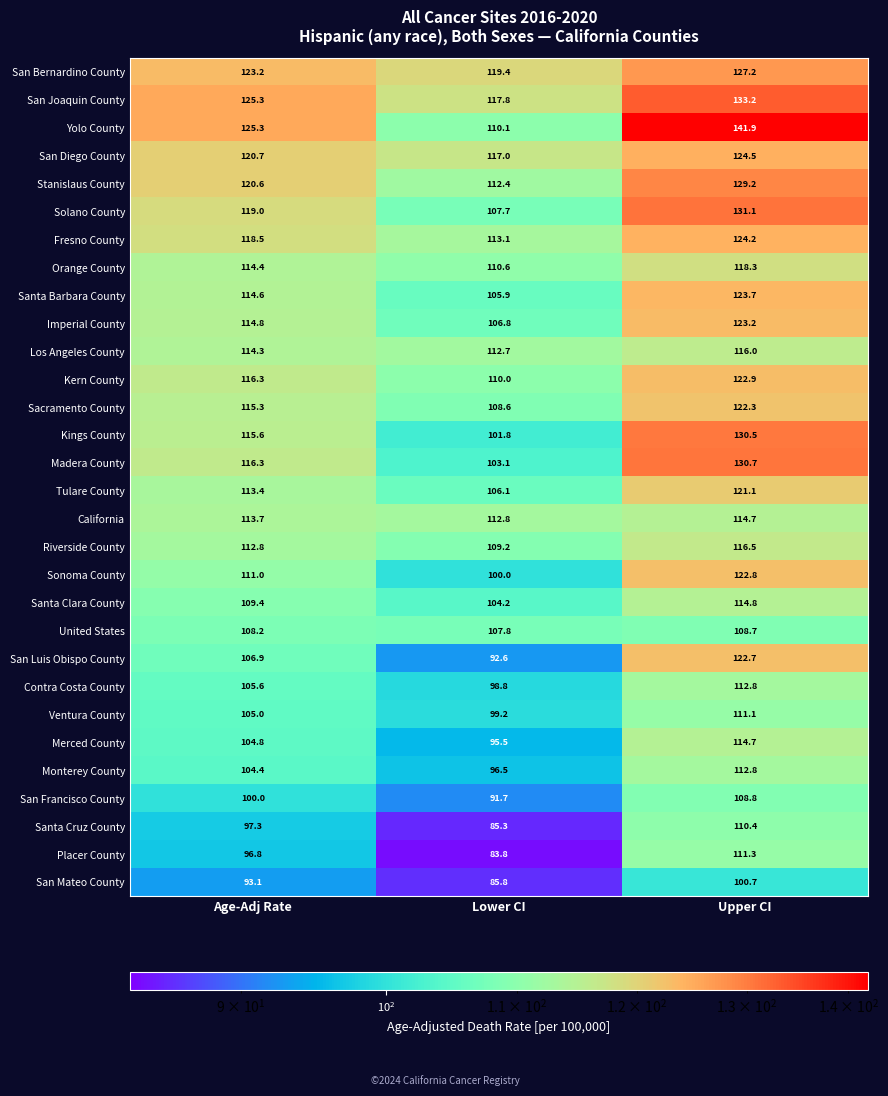

Which series has the widest spread of values?

Yolo County